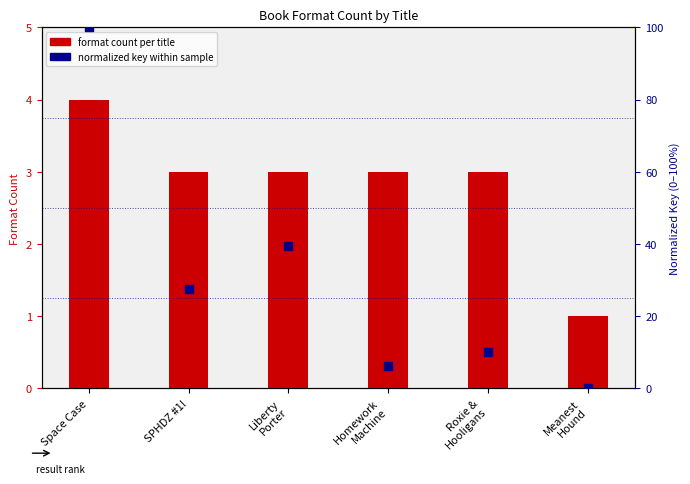

Which series contains the lowest Y value?

normalized key within sample